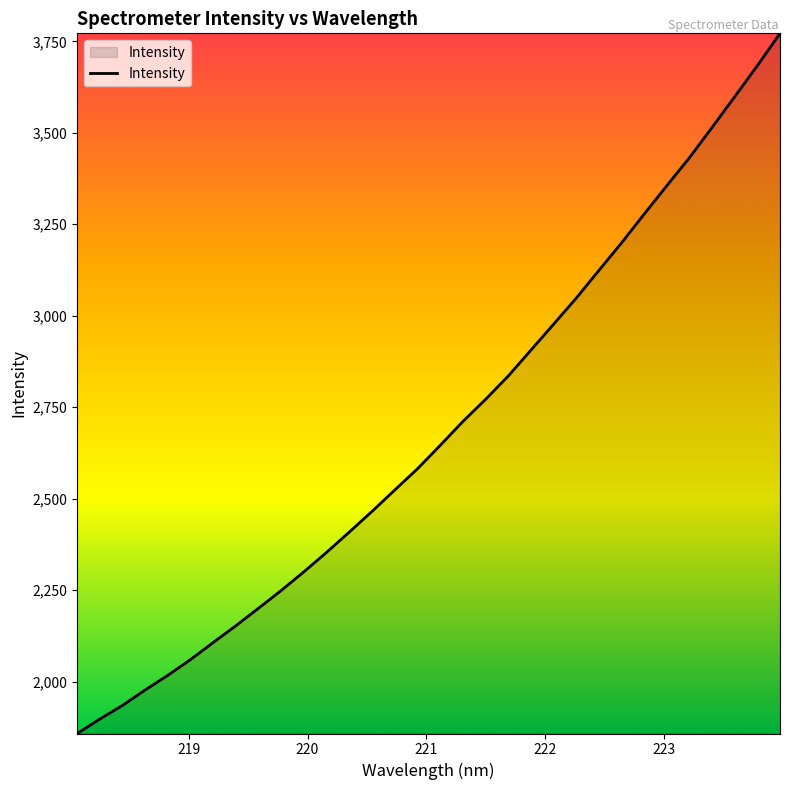

What is the difference between the maximum and minimum values?

1913.6